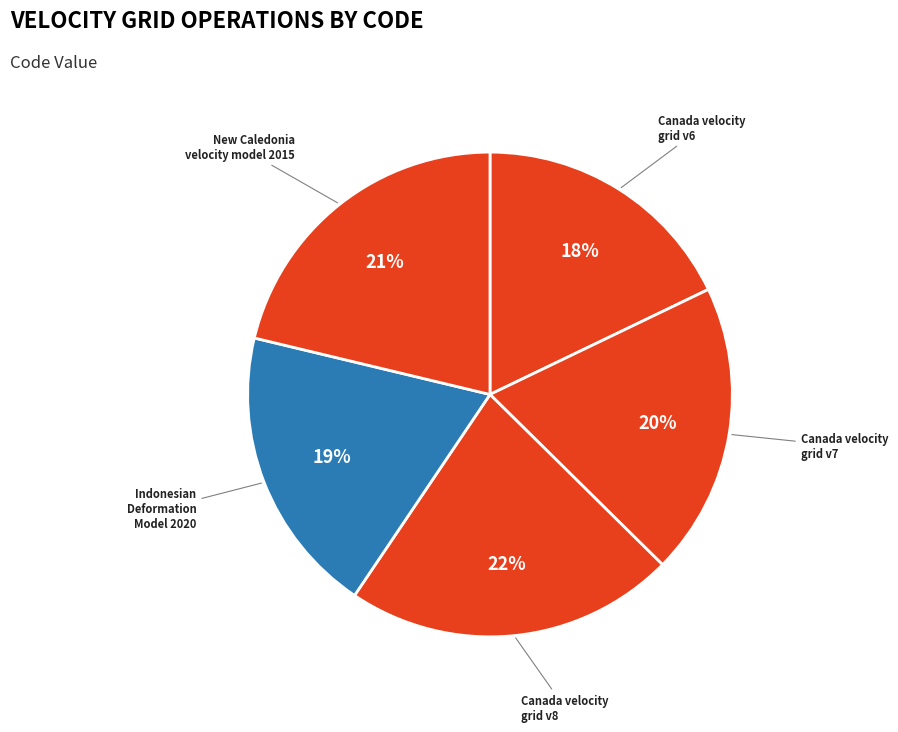

Is Indonesian Deformation Model 2020 the majority of the pie?

No